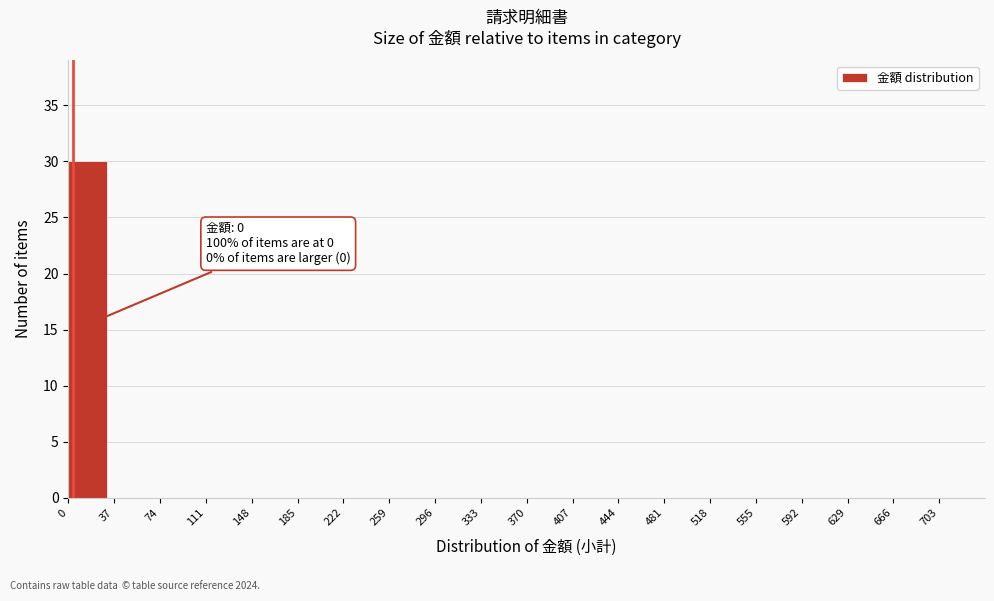

Which range on the x-axis has the tallest bar?

0 to 37